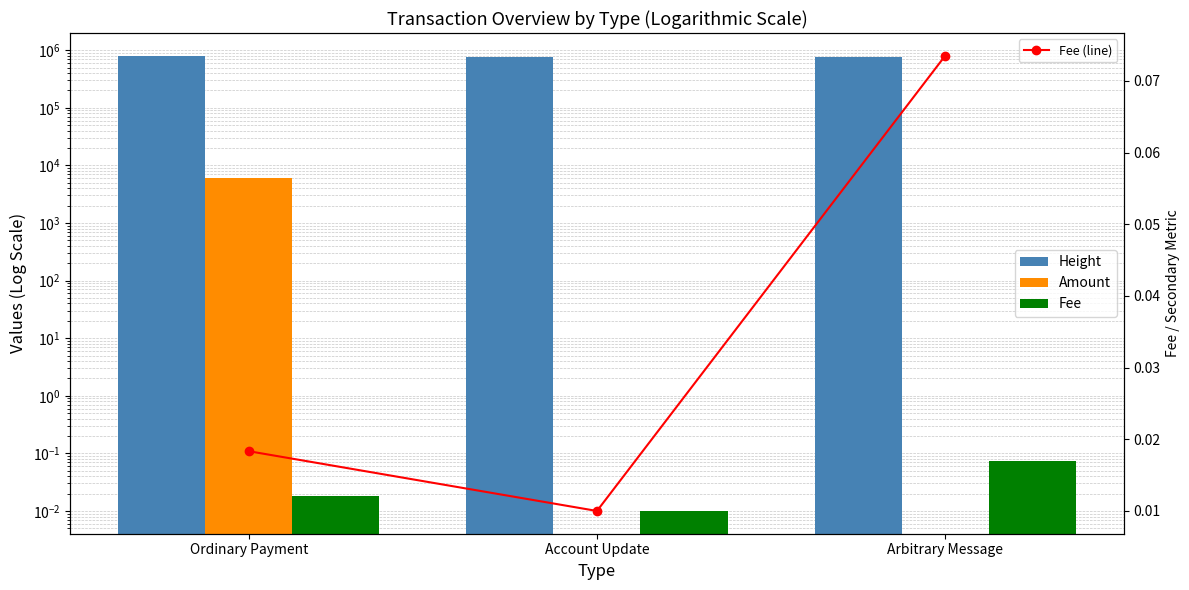

Where does the Height series first go above 772264?

Ordinary Payment